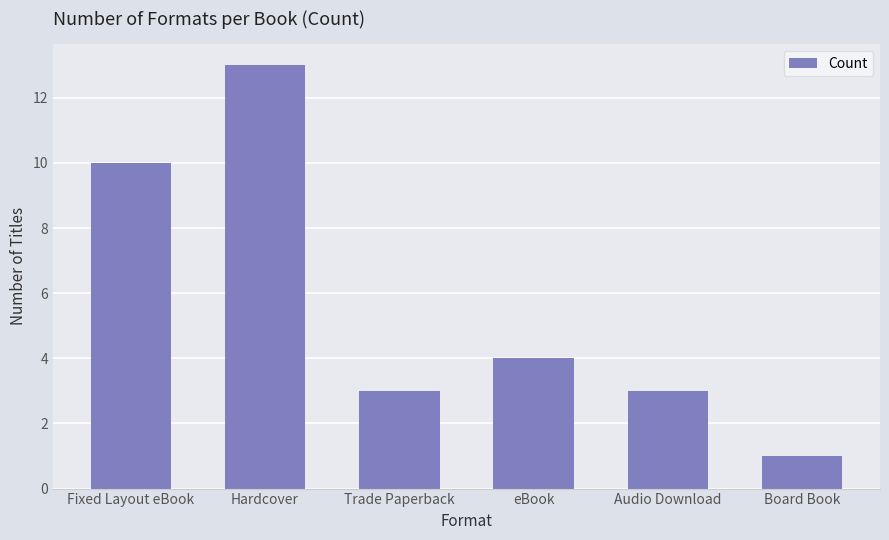

How many series are shown in this chart?

1